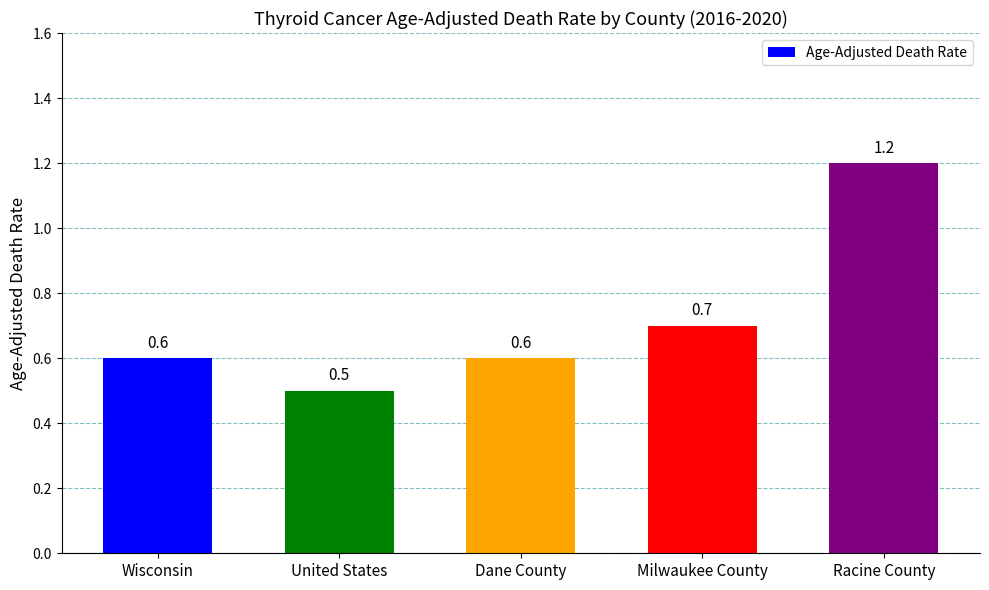

Are the bars horizontal?

No